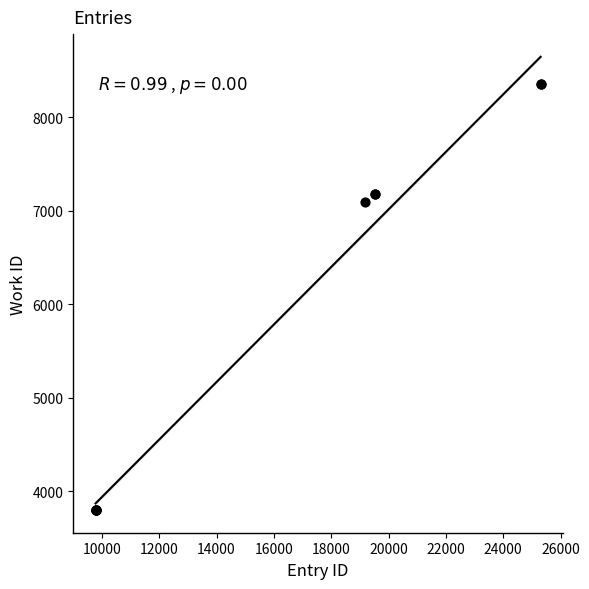

What Y value in the scatter plot is closest to 6075?

7098